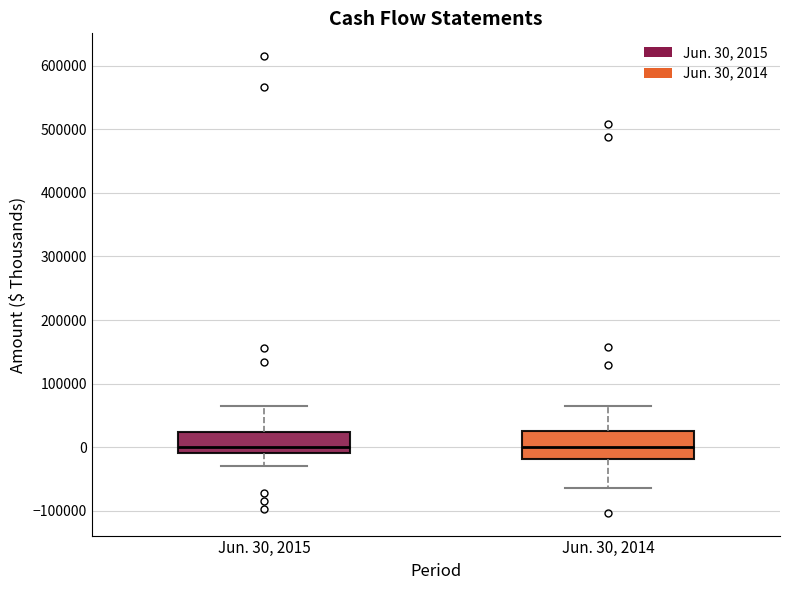

Reading left to right, read every box against the y-axis: the position of its median line, the range the box covers, and the ends of its whiskers. The values are not printed on the chart, so give them approximately, as read against the axis.

Jun. 30, 2015: median 0, box -10000 to 20000, whiskers -30000 to 70000
Jun. 30, 2014: median 0, box -20000 to 30000, whiskers -60000 to 60000